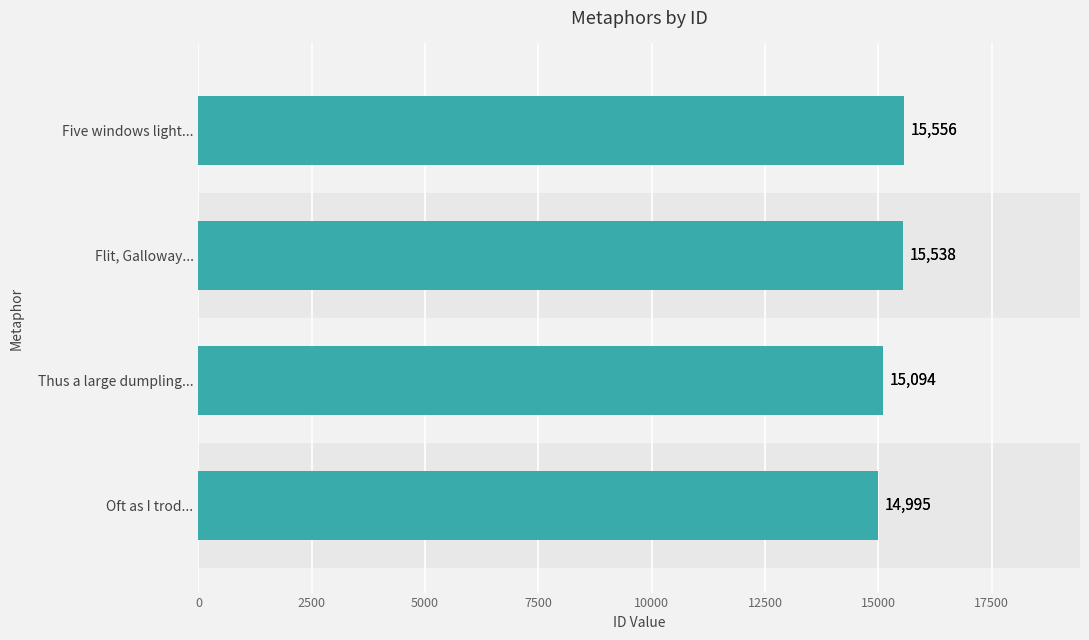

The chart shows a value of 7166 at Flit, Galloway.... True or false?

False